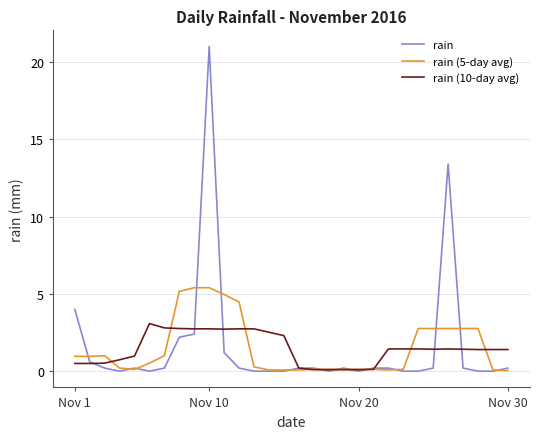

Which series has the widest spread of values?

rain